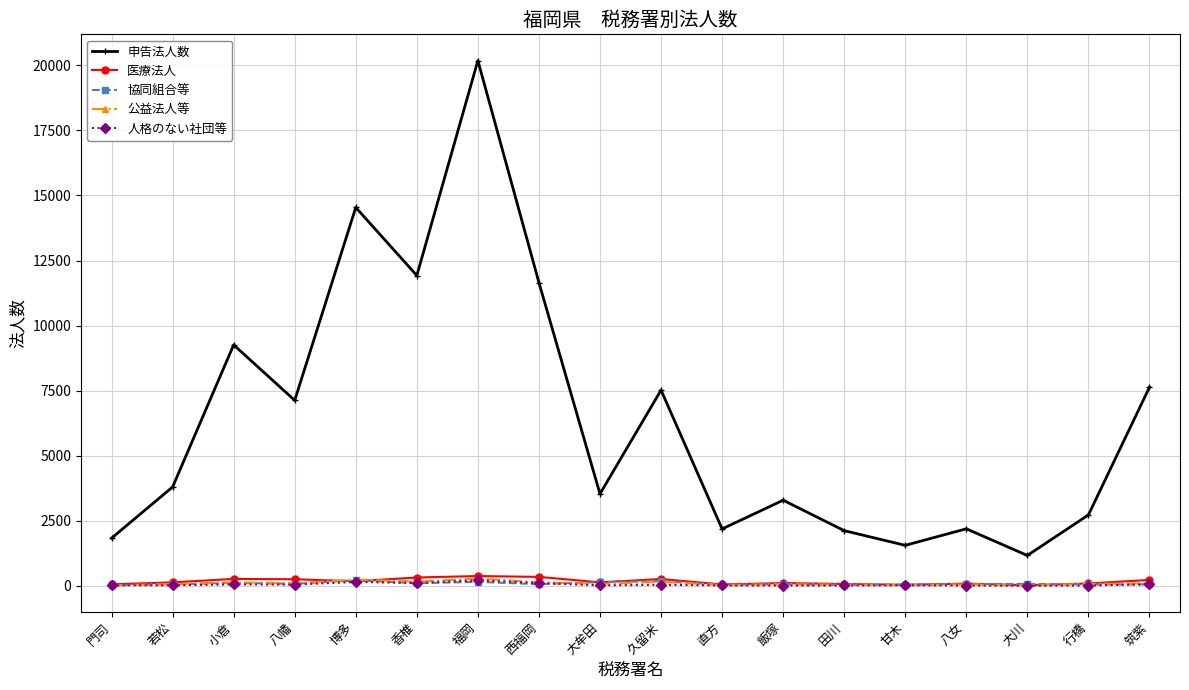

Which series has the largest range (max minus min)?

申告法人数